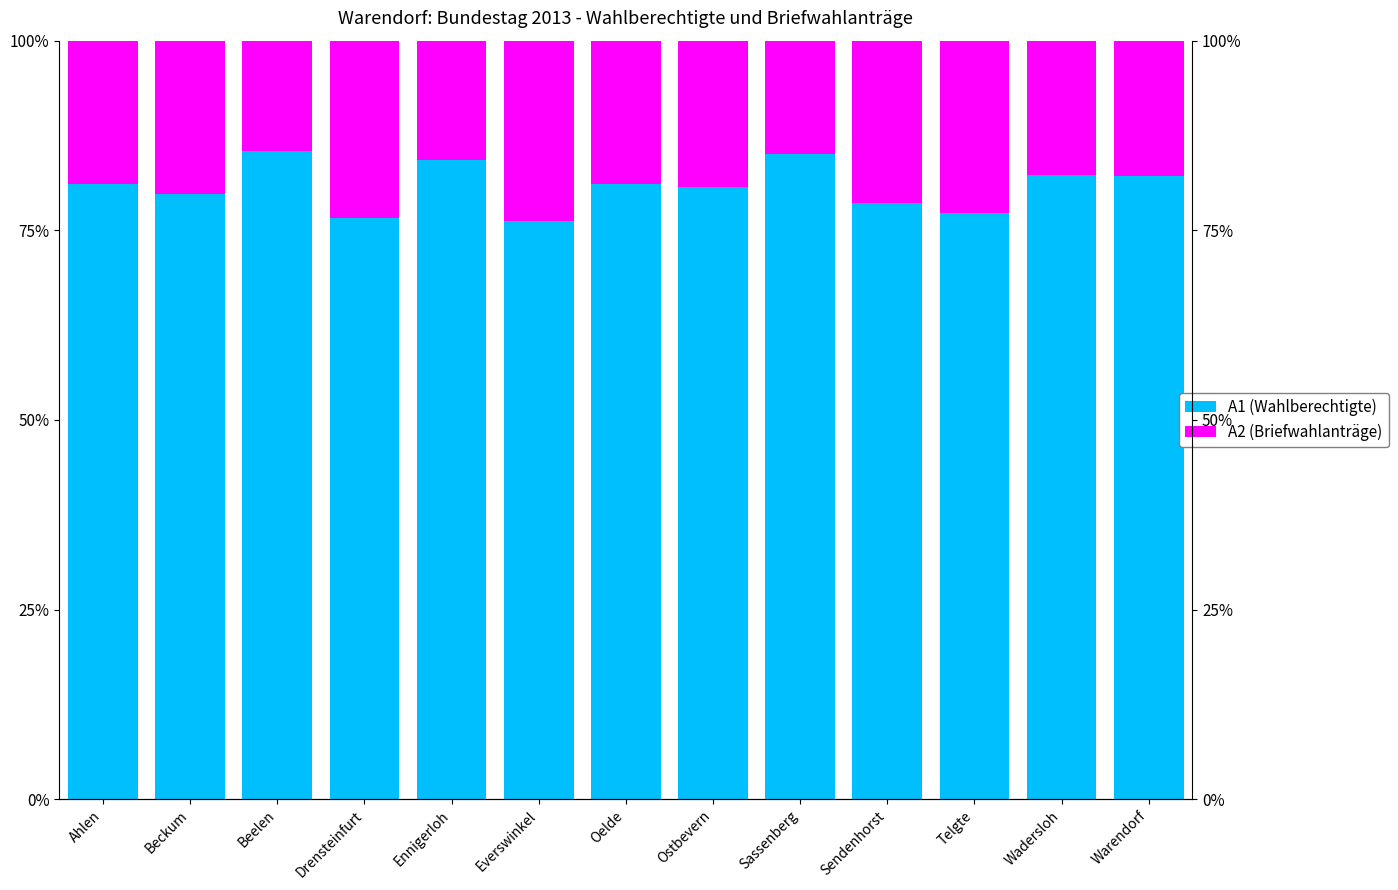

The value of A2 (Briefwahlanträge) at Ahlen is 0.1. True or false?

False